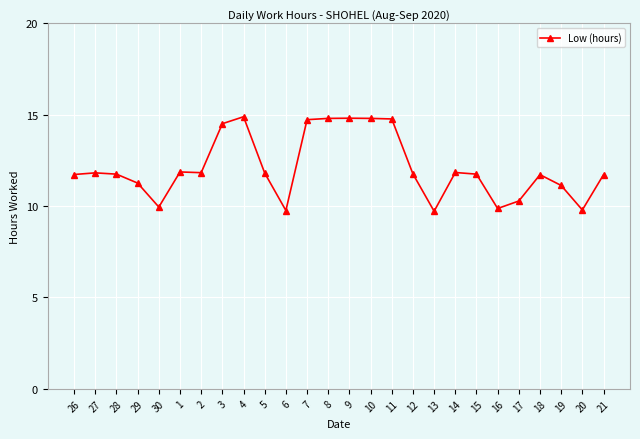

What position from the right is 9?

13